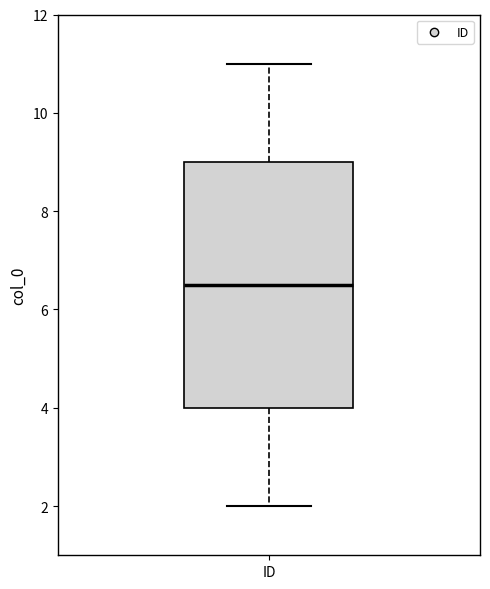

Where is the lower edge of the box for ID on the y-axis? The values are not printed on the chart, so give them approximately, as read against the axis.

4.0